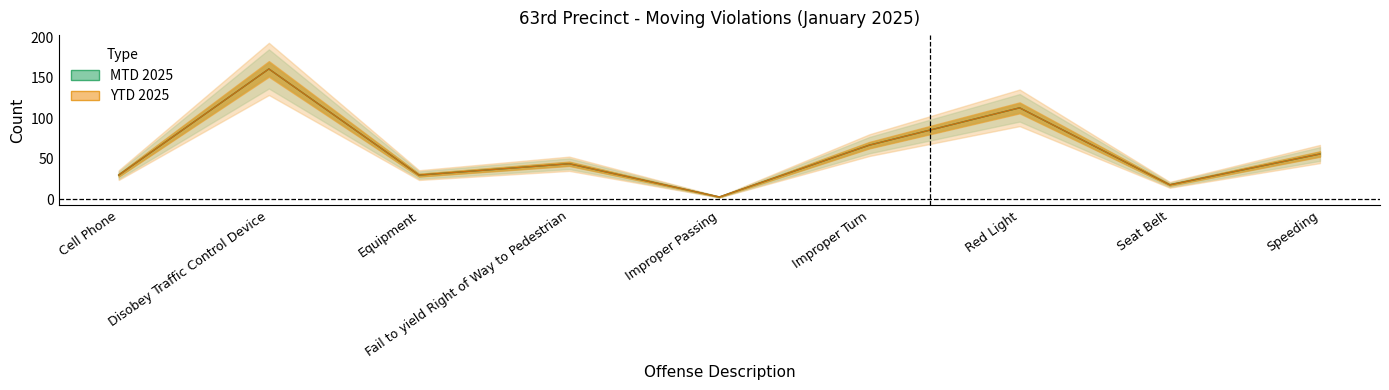

What is the difference between the maximum and minimum values in the MTD 2025 series?

158